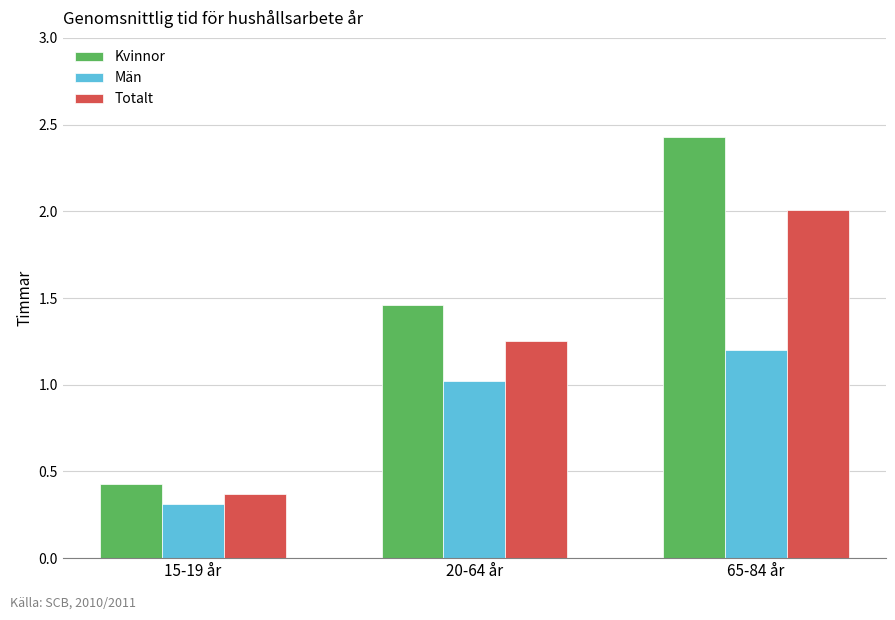

What are all the series names shown in the legend?

Kvinnor, Män, Totalt